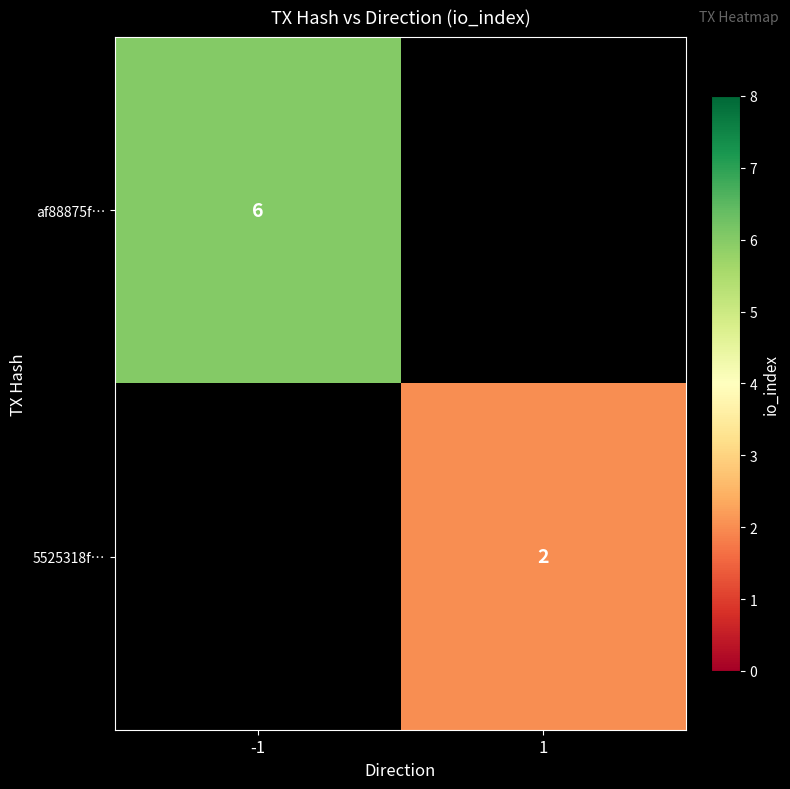

Is it true that af88875f… equals 6 at -1?

True